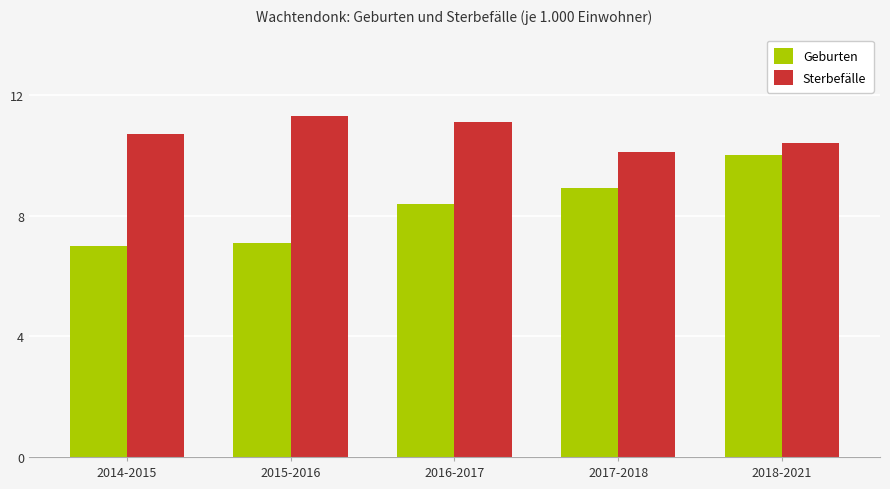

At which category is the sum across all series the highest?

2018-2021